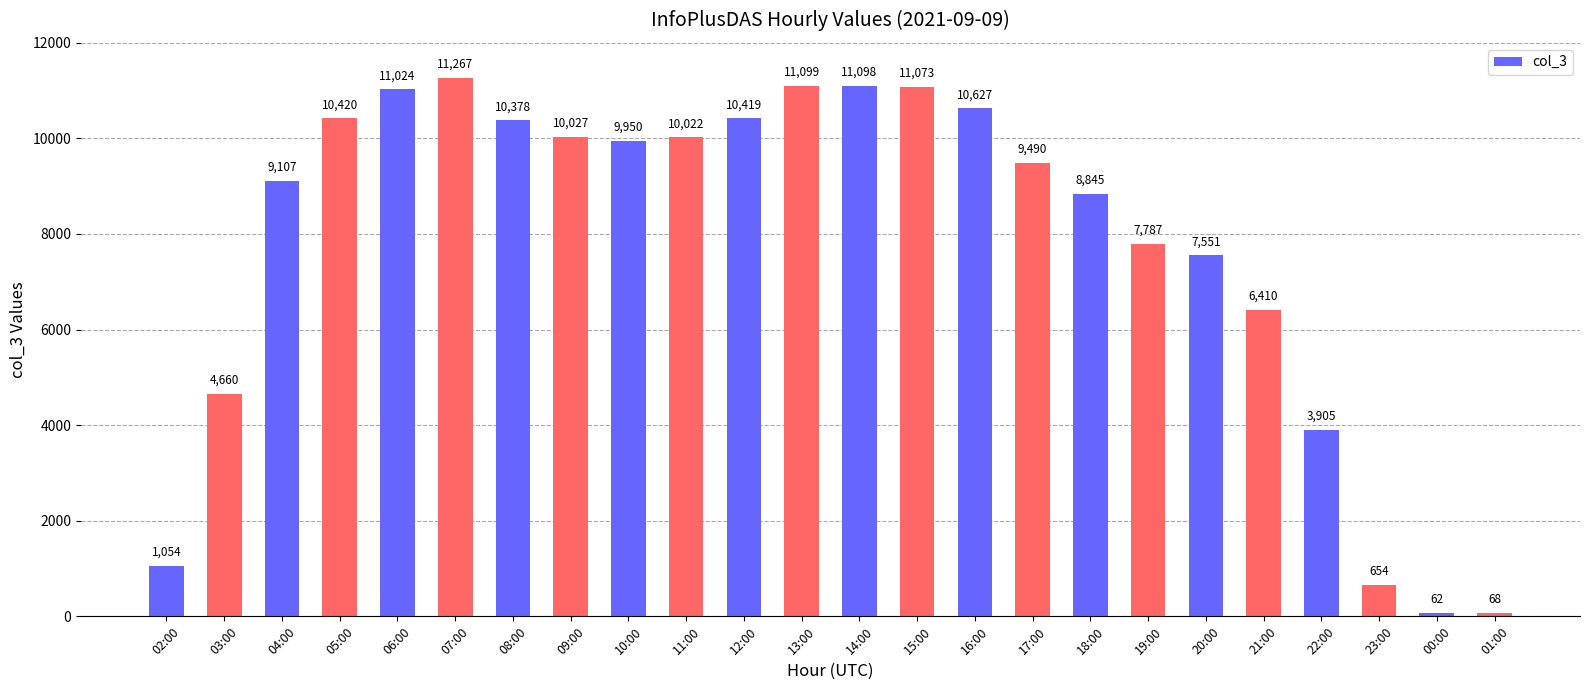

What value does the data have at 06:00, to the nearest 50?

11000